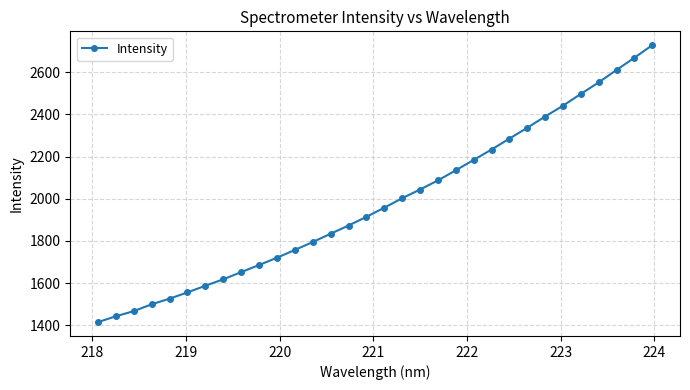

What is the greatest value displayed?

2728.1